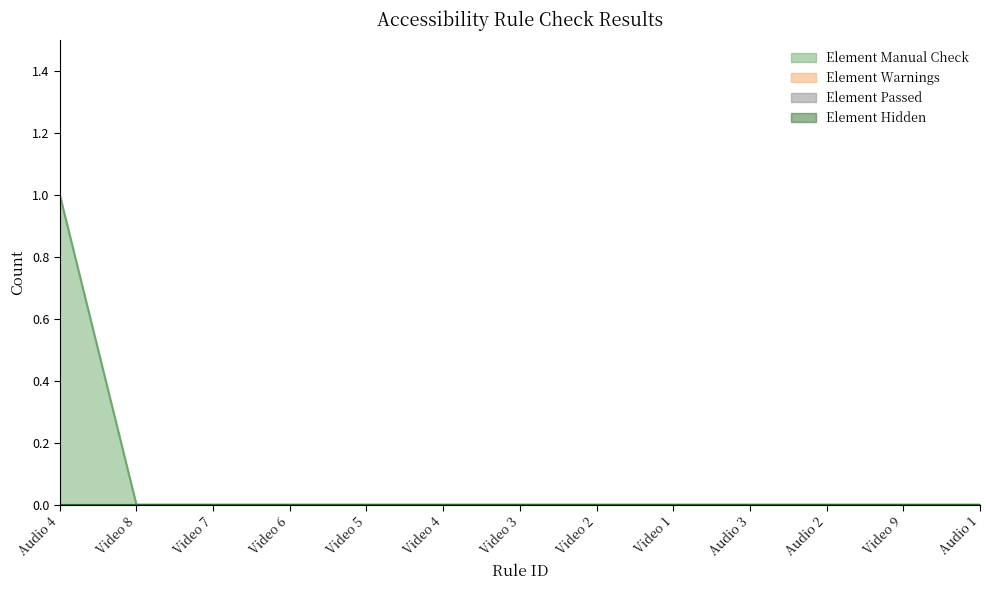

What position from the right is Video 4?

8